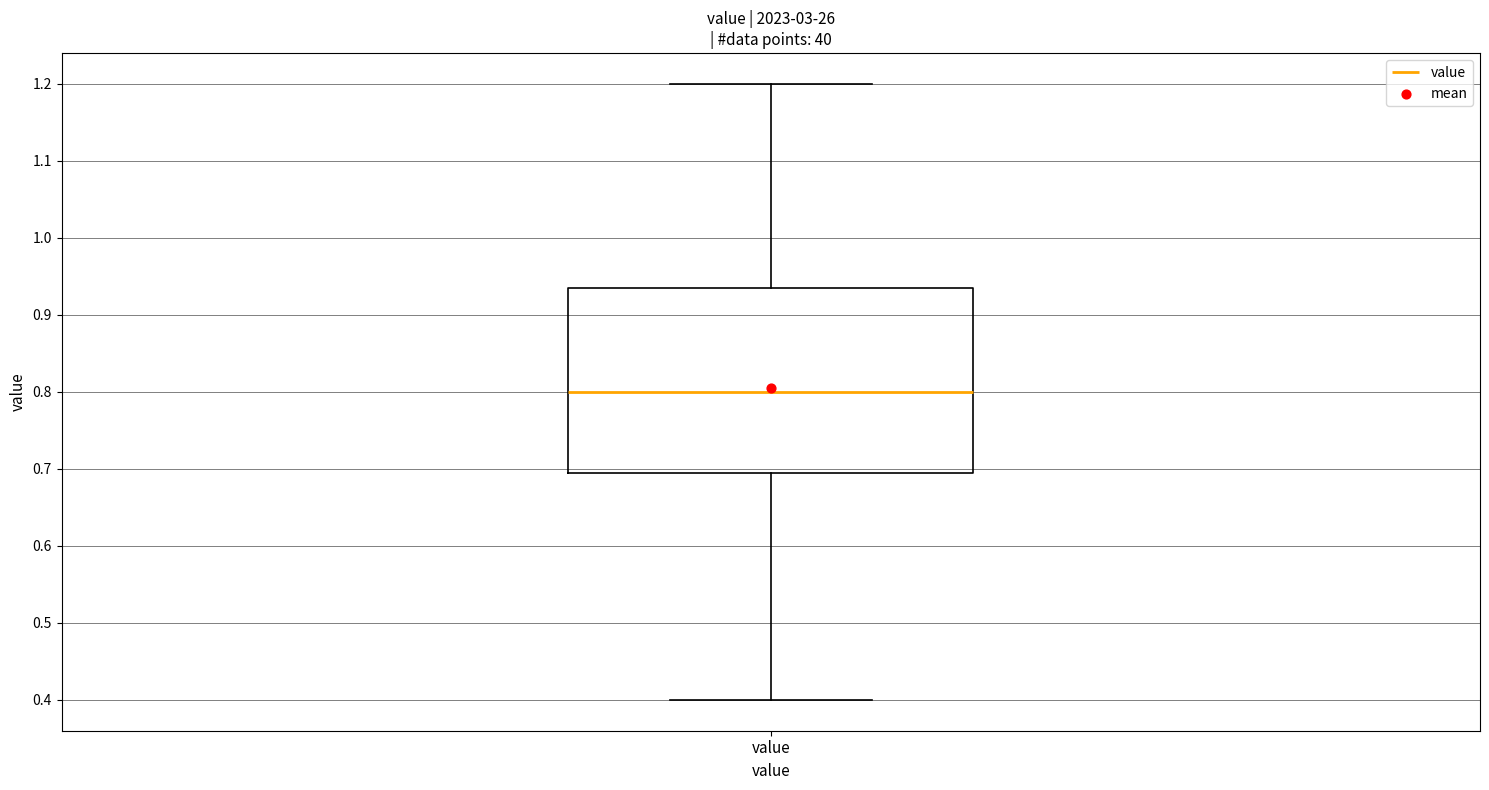

Where does the upper whisker of the box for value end on the y-axis? The values are not printed on the chart, so give them approximately, as read against the axis.

1.20